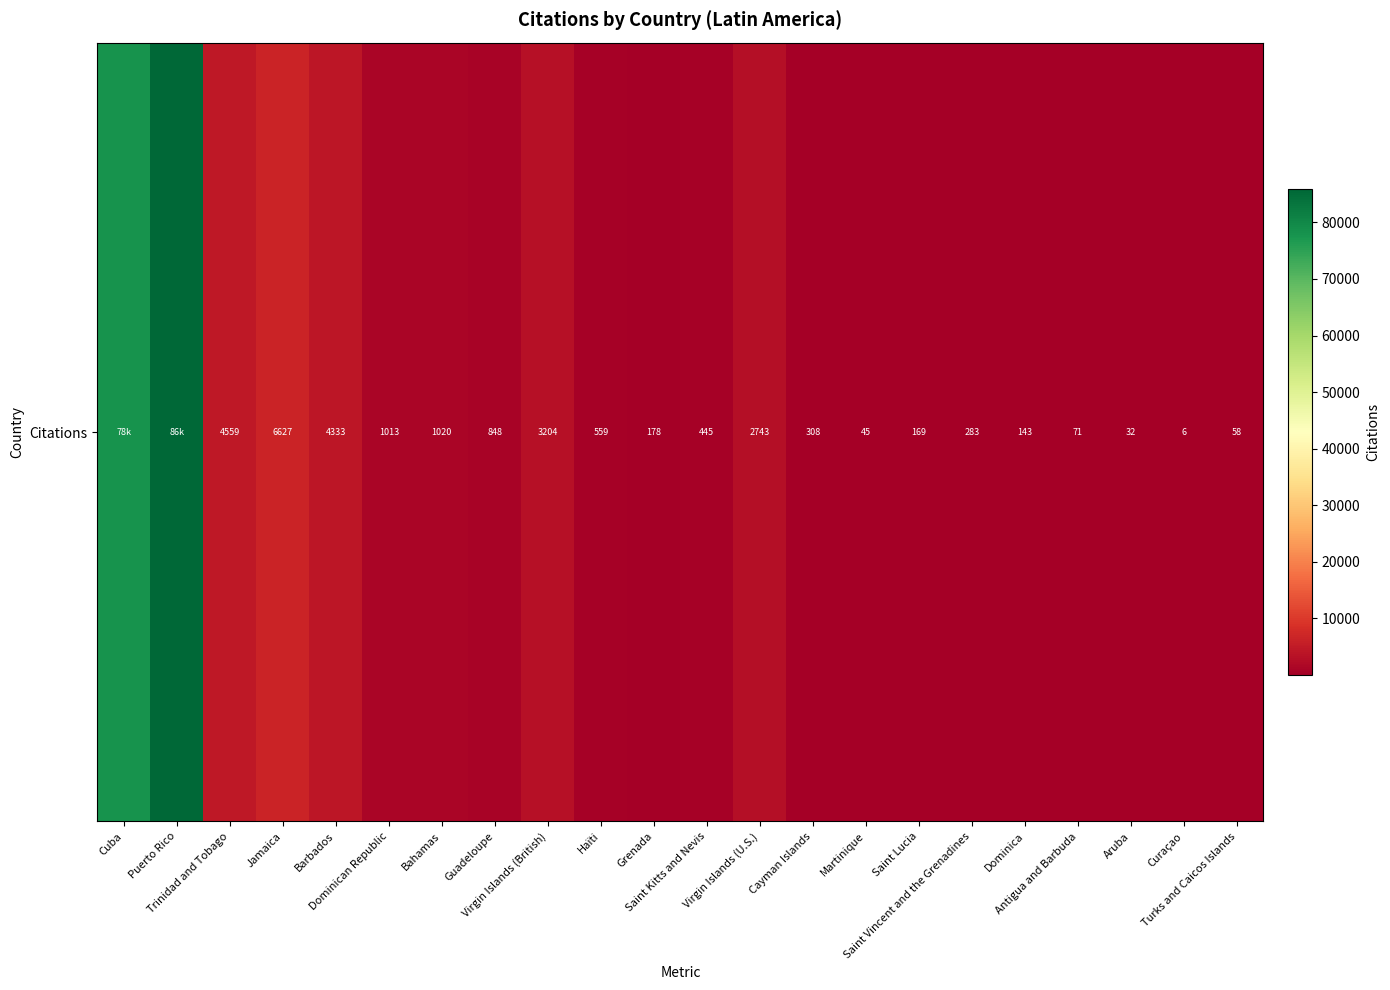

Rank the categories by value from lowest to highest.

Curaçao, Aruba, Martinique, Turks and Caicos Islands, Antigua and Barbuda, Dominica, Saint Lucia, Grenada, Saint Vincent and the Grenadines, Cayman Islands, Saint Kitts and Nevis, Haïti, Guadeloupe, Dominican Republic, Bahamas, Virgin Islands (U.S.), Virgin Islands (British), Barbados, Trinidad and Tobago, Jamaica, Cuba, Puerto Rico